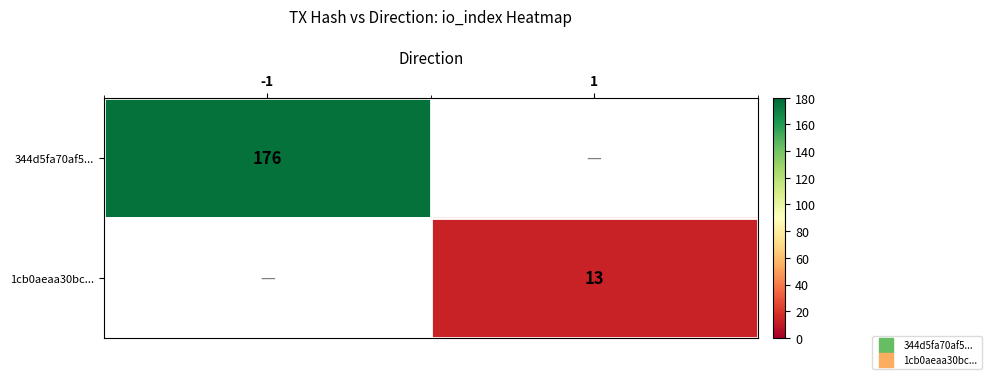

What value does the 344d5fa70af5... series have at -1?

176.0